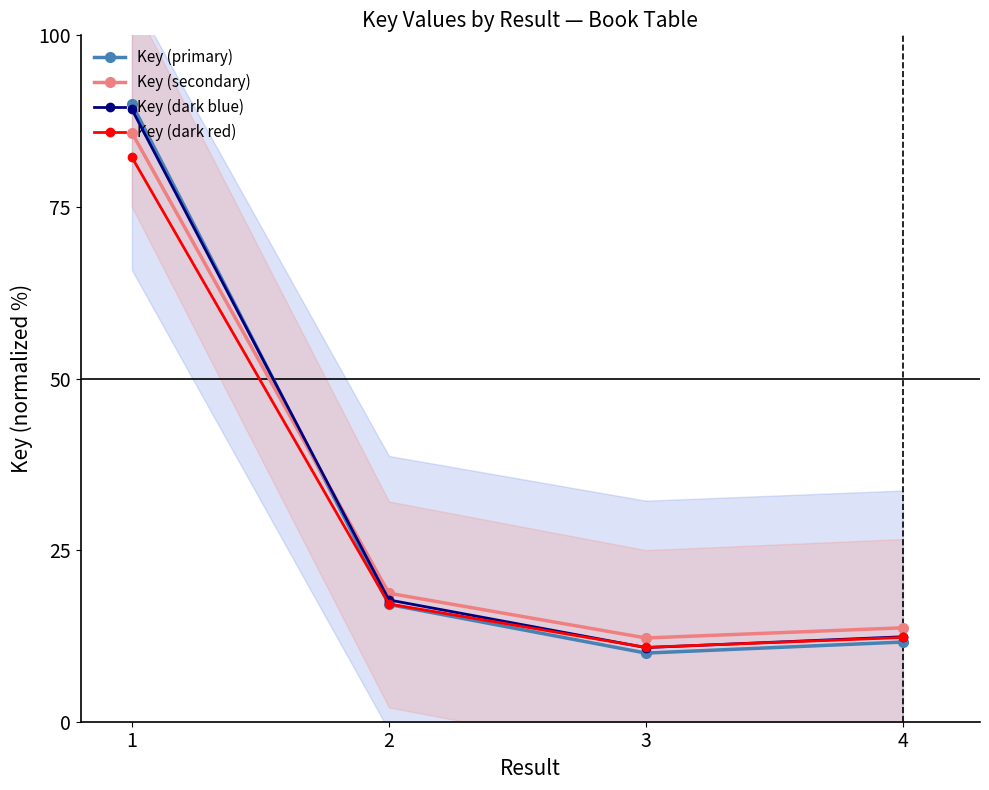

Rank the series at 3 from highest to lowest value.

Key (secondary), Key (dark red), Key (dark blue), Key (primary)